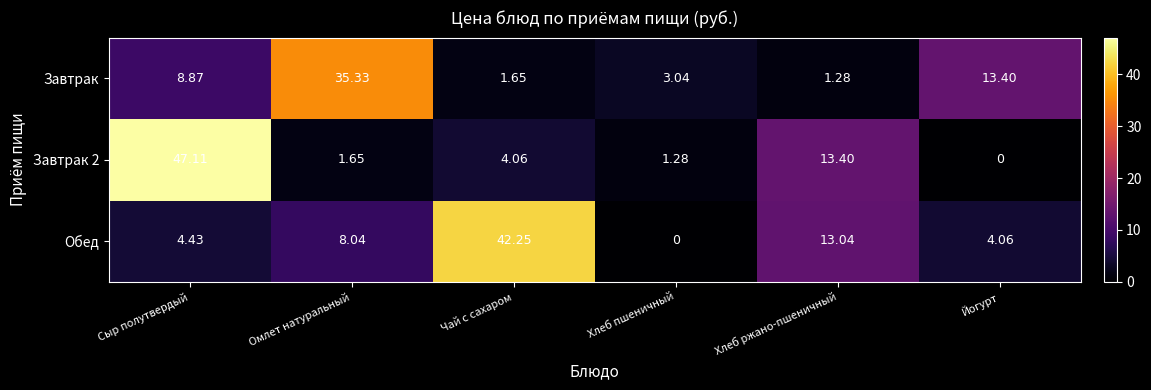

What is the total value across all series at Омлет натуральный?

45.0